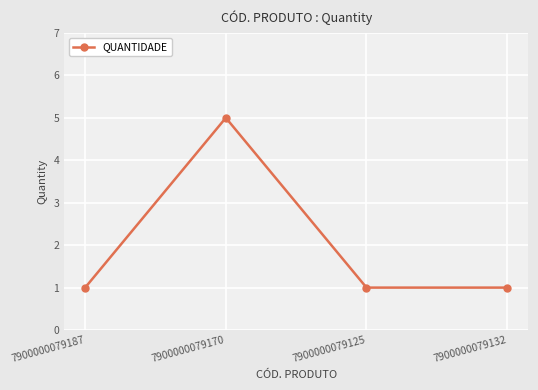

The value at 7900000079132 is 1. True or false?

True